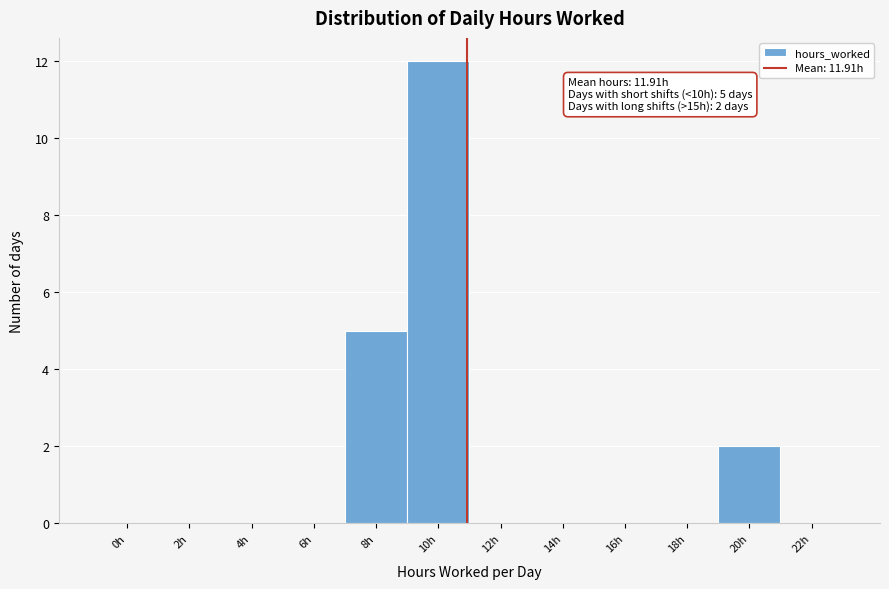

Reading left to right, transcribe all the data shown in this chart.

0h=0	2h=0	4h=0	6h=0	8h=5	10h=12	12h=0	14h=0	16h=0	18h=0	20h=2	22h=0